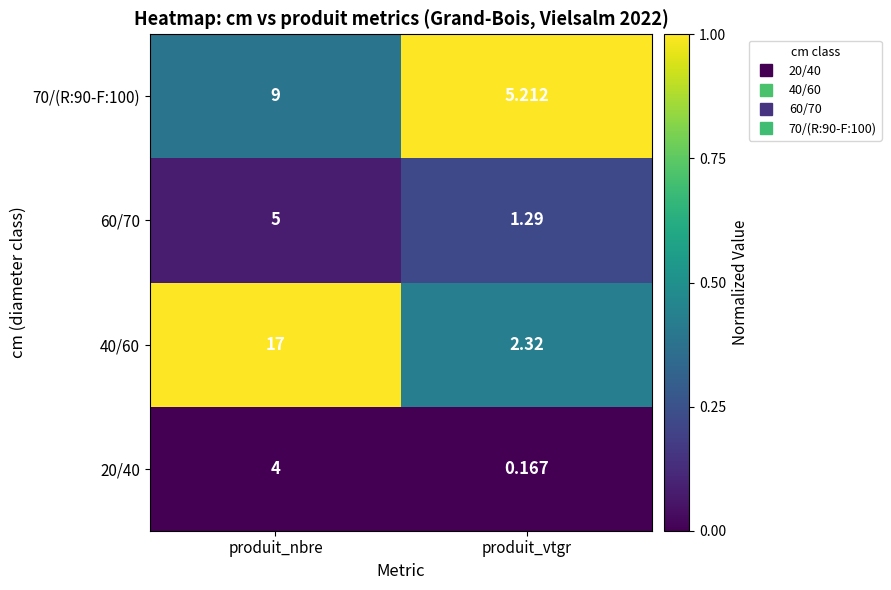

List the labels in order of 40/60 value, smallest first.

produit_vtgr, produit_nbre